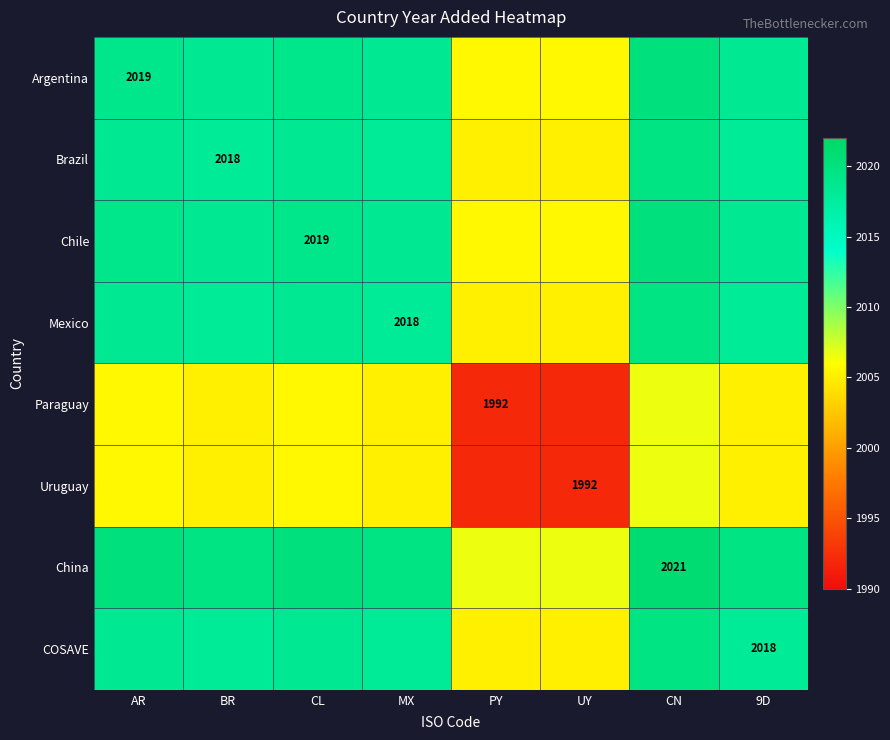

How many distinct data groups are displayed?

8